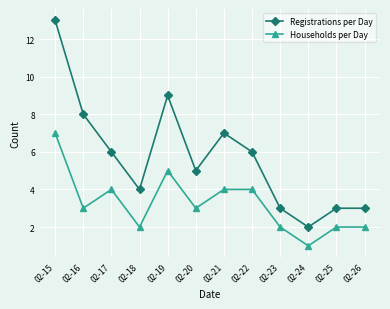

True or false: Households per Day has more than 1 points higher than both neighbors.

True